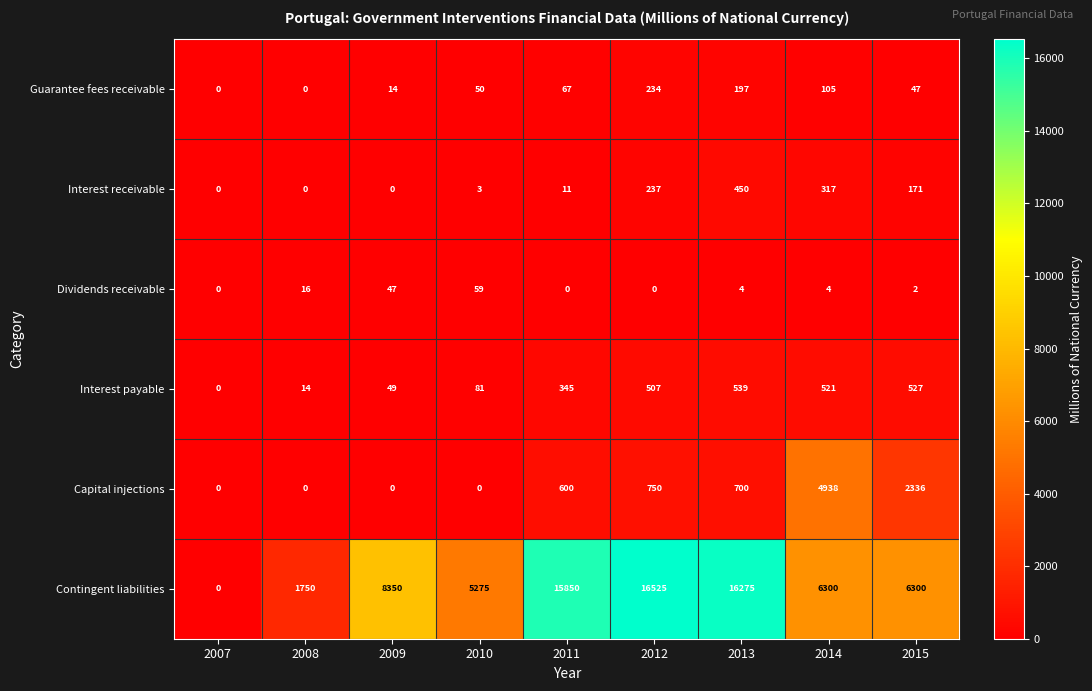

How many data points does each series have?

9